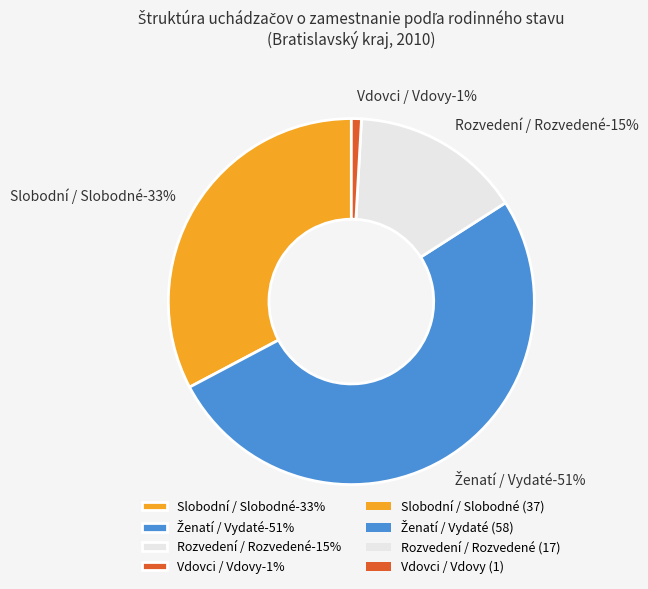

Which has a higher value, Rozvedení / Rozvedené or Ženatí / Vydaté?

Ženatí / Vydaté